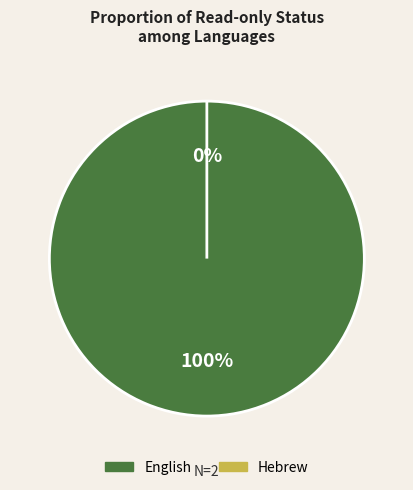

What is the largest slice in the pie chart?

English